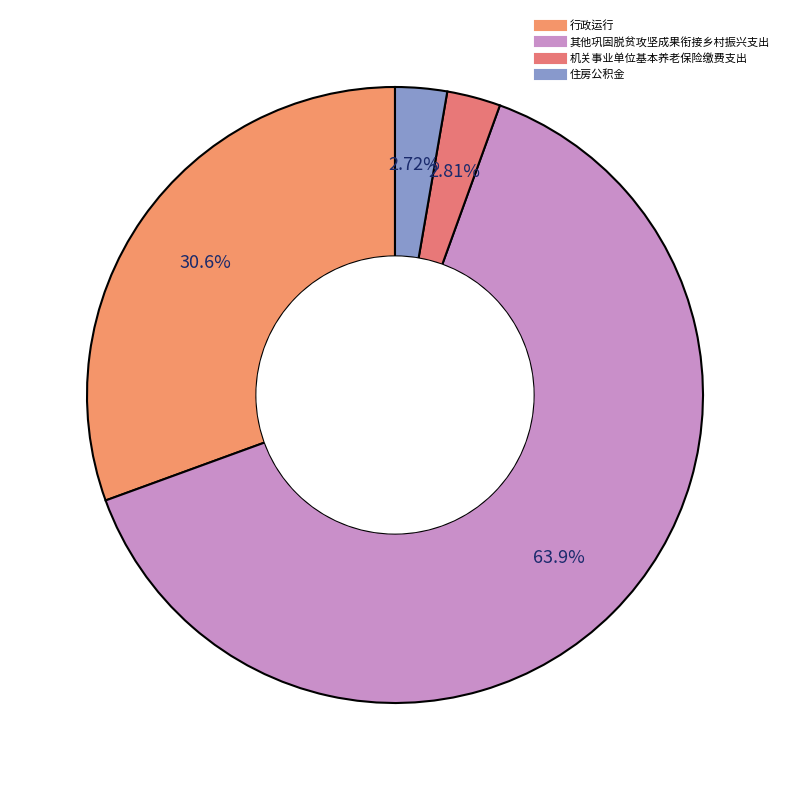

To the nearest percent, what is the average slice percentage?

25%